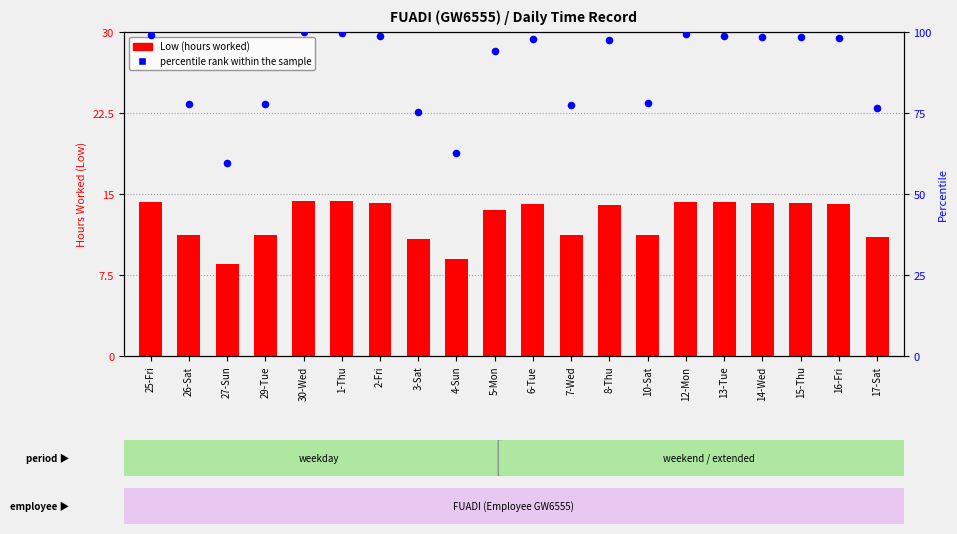

Which series reaches the maximum Y coordinate?

percentile rank within the sample